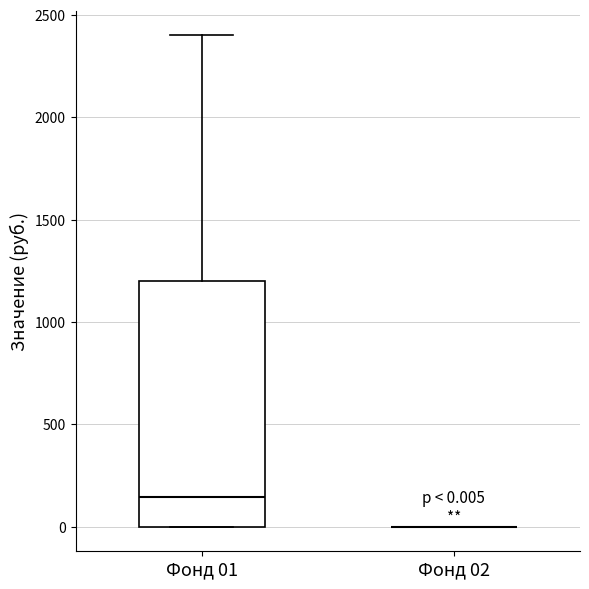

Comparing the boxes themselves (not the whiskers), which one is the tallest?

Фонд 01